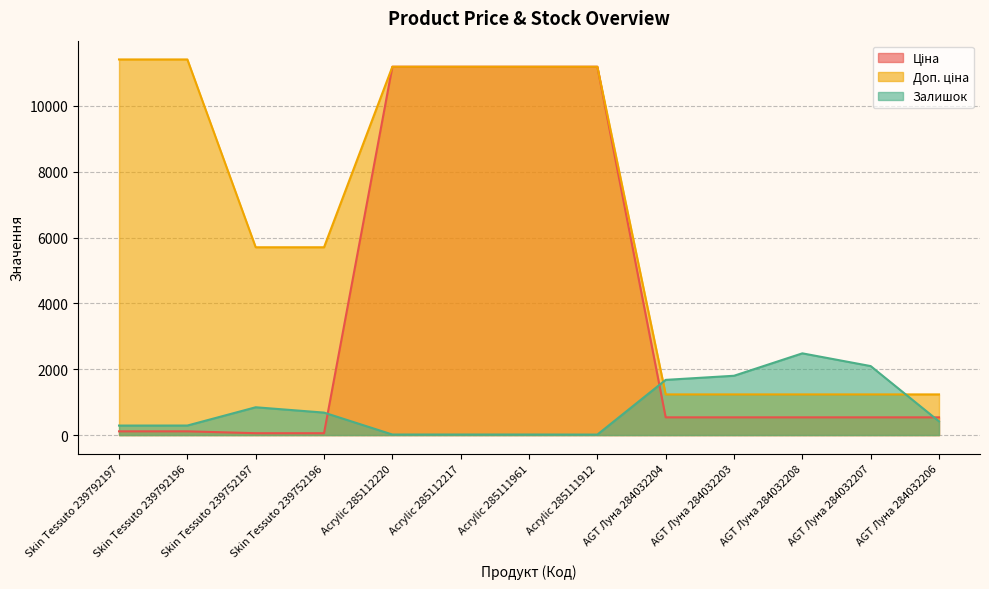

What is the difference between the Ціна values at Skin Tessuto 239792197 and AGT Луна 284032204?

424.9